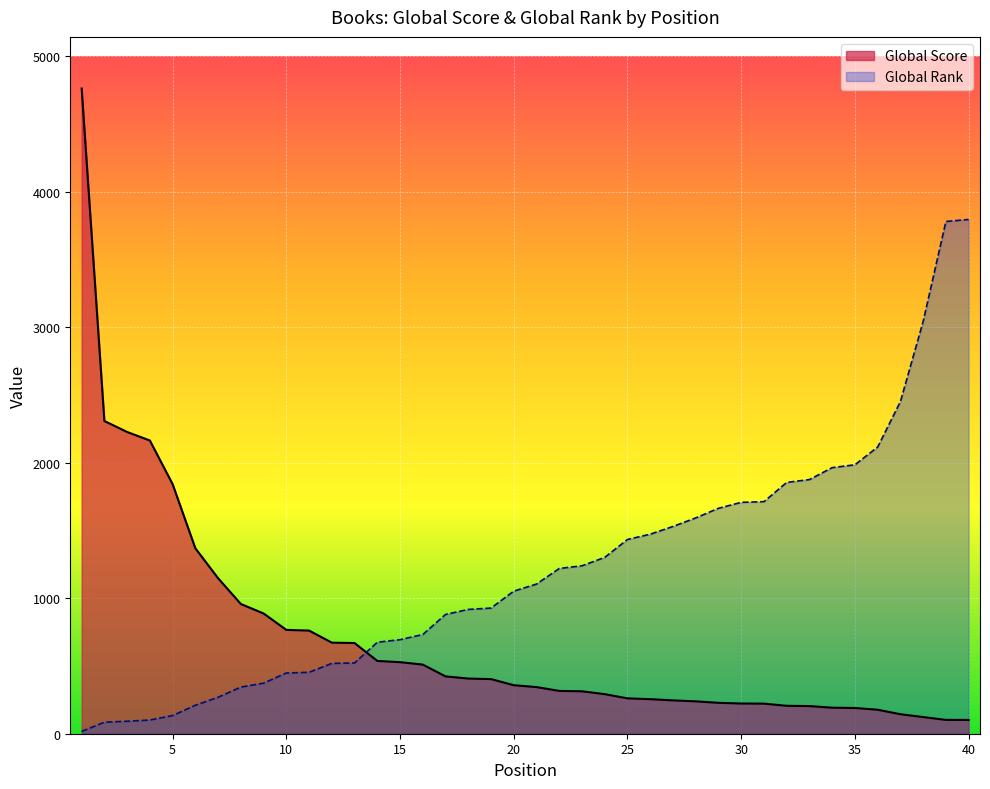

What is the total value across all series at 2?

2392